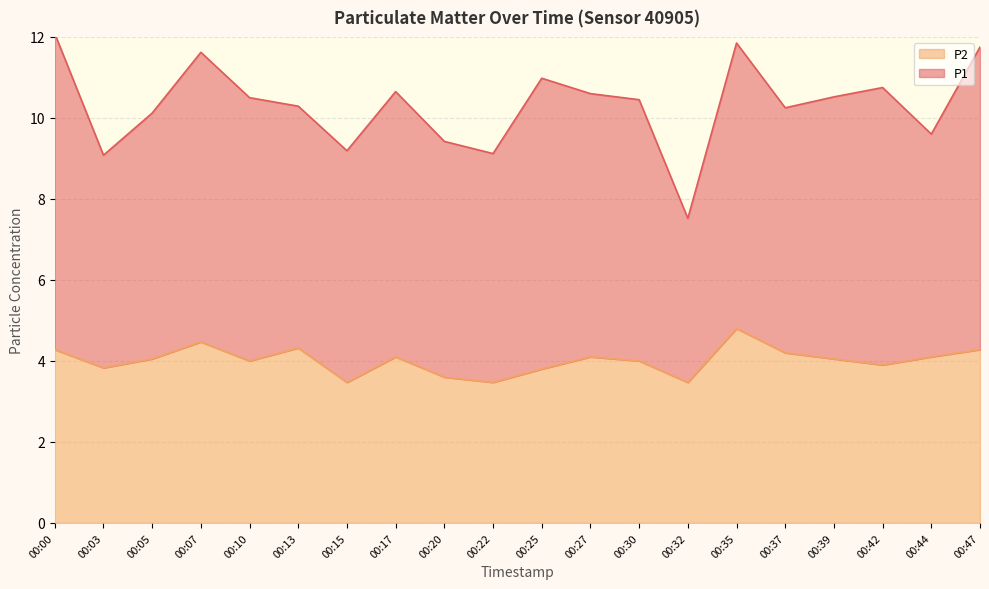

What is the sum of the values at 00:07 and 00:15?

7.9